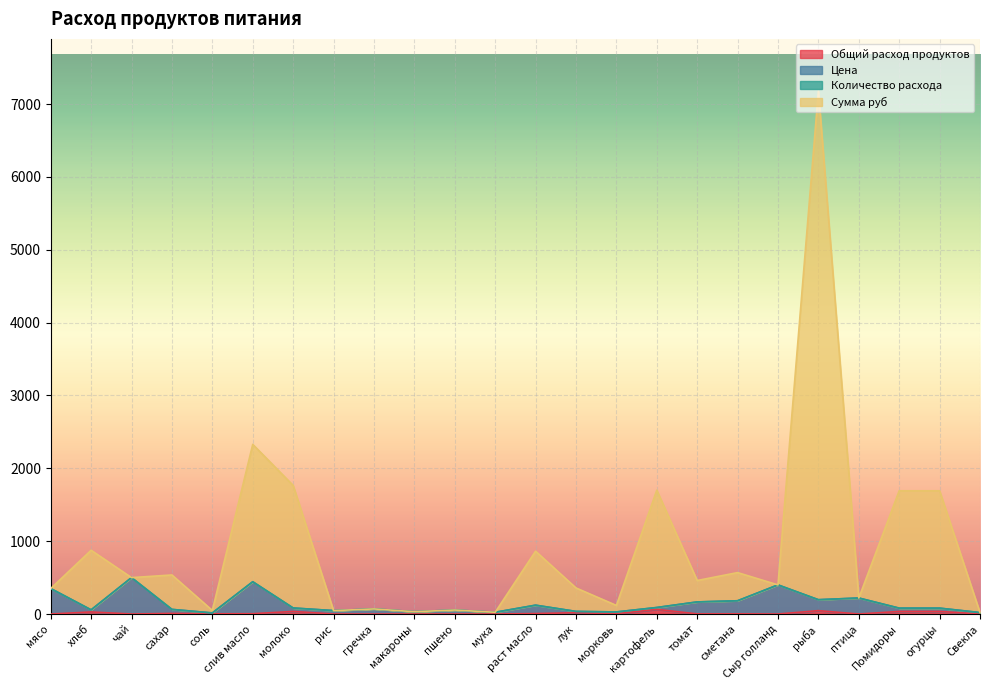

What is the average value of the Сумма руб series?

912.6